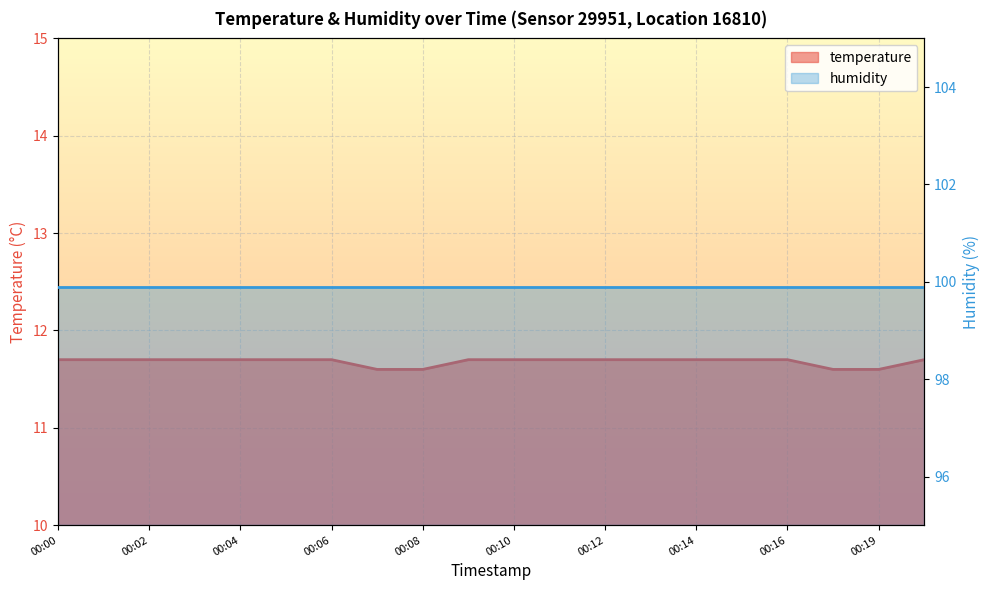

What is the sum of the values at 00:20 and 00:05?

23.4